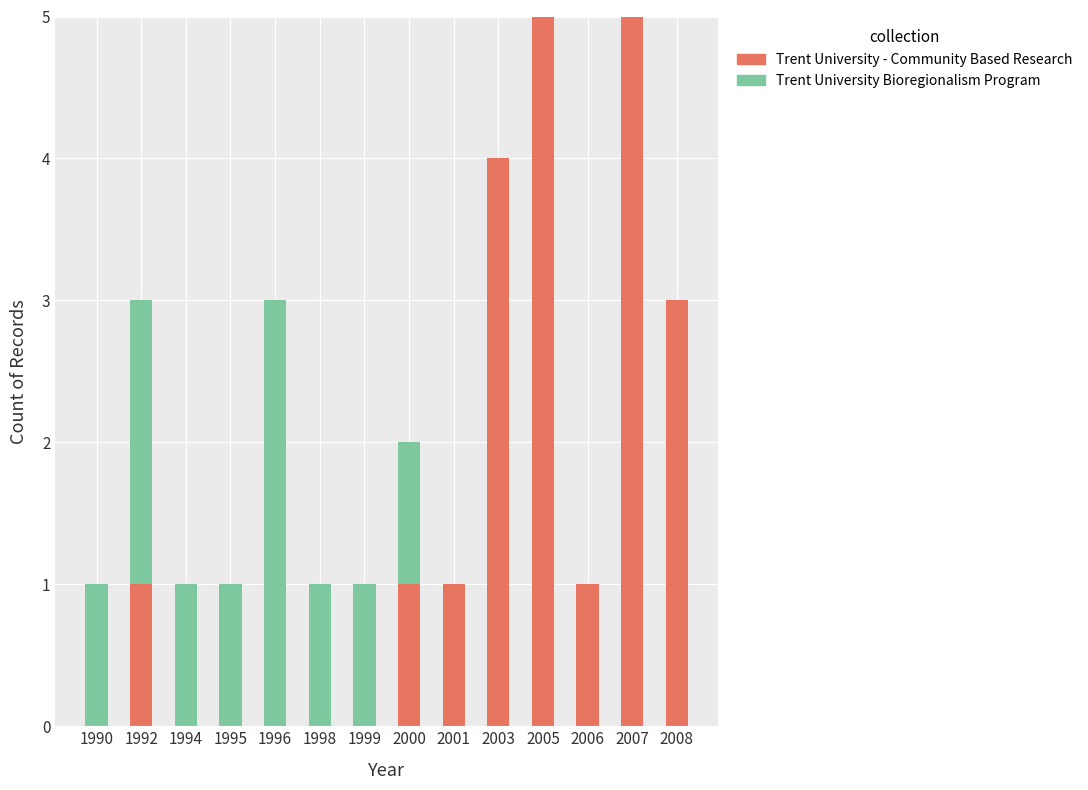

Reading right to left, transcribe the values for Trent University - Community Based Research.

2008=3	2007=5	2006=1	2005=5	2003=4	2001=1	2000=1	1999=0	1998=0	1996=0	1995=0	1994=0	1992=1	1990=0